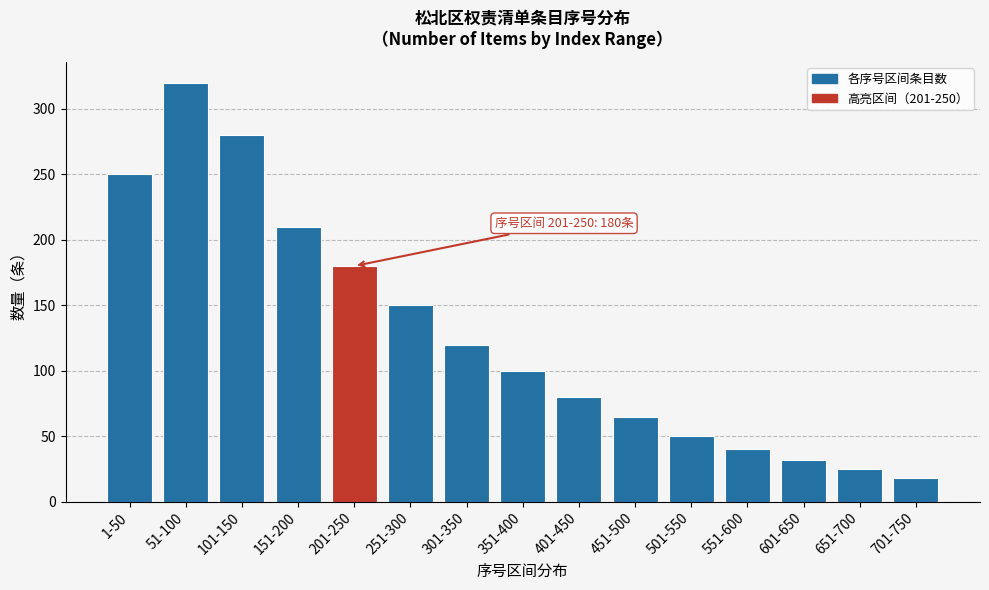

Reading left to right, transcribe all the data shown in this chart.

1-50=250	51-100=320	101-150=280	151-200=210	201-250=180	251-300=150	301-350=120	351-400=100	401-450=80	451-500=65	501-550=50	551-600=40	601-650=32	651-700=25	701-750=18